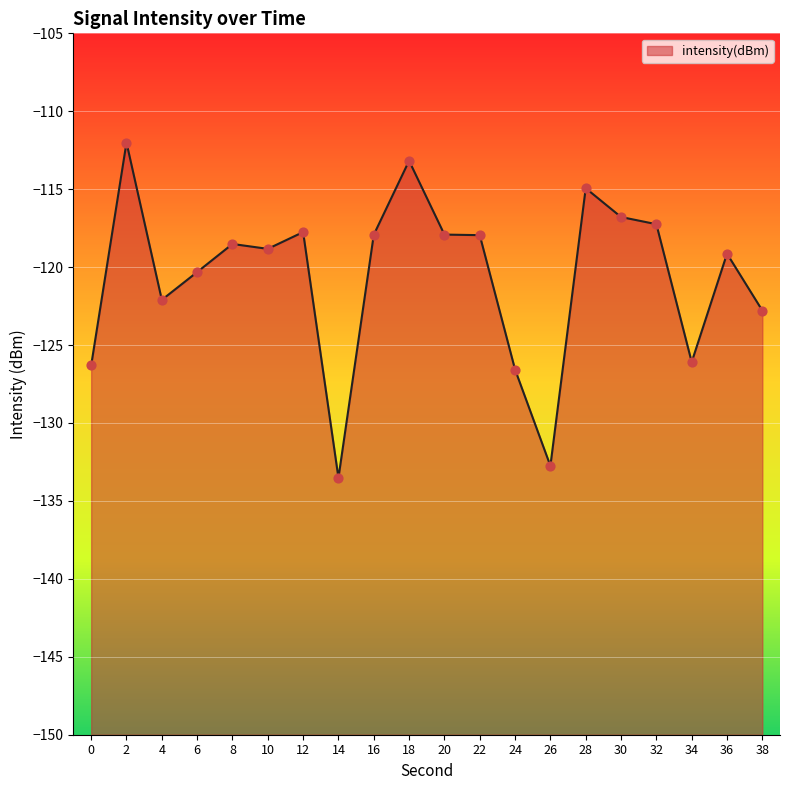

What is the change in value from 26 to 30?

+16.0